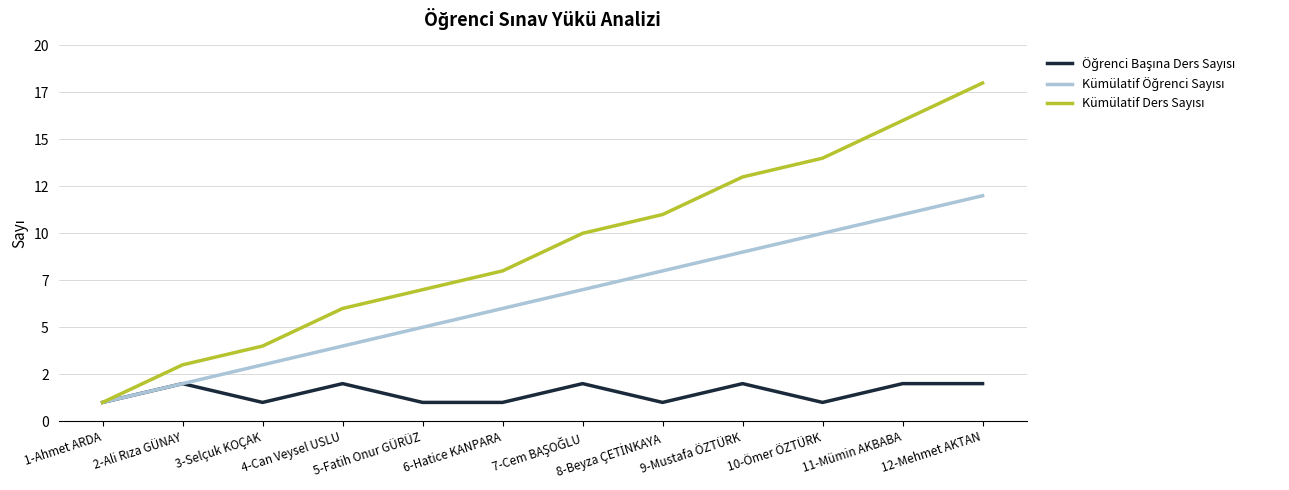

Is this an area chart (filled region under the line)?

No